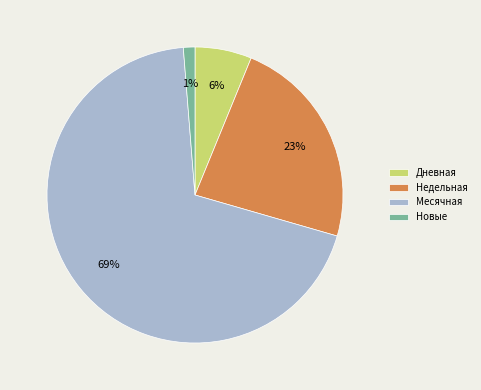

To the nearest percent, what is the difference between the Недельная and Месячная slice percentages?

46%